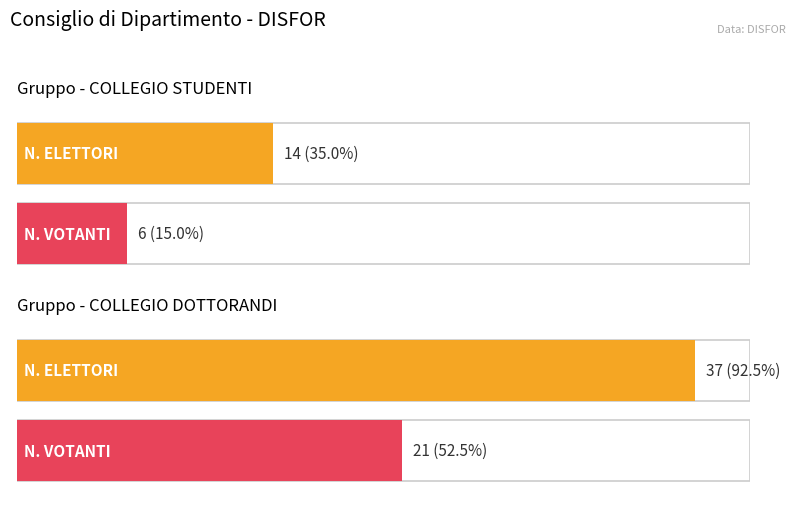

At which label does N. VOTANTI reach its minimum?

COLLEGIO STUDENTI